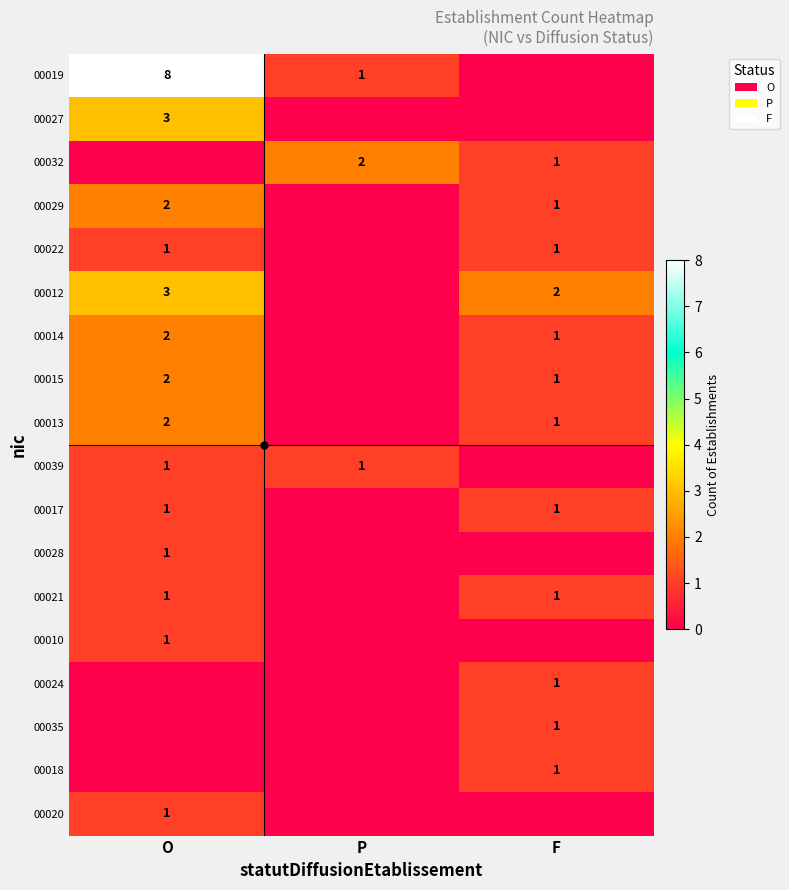

Is it true that 00012 equals 1 at F?

False